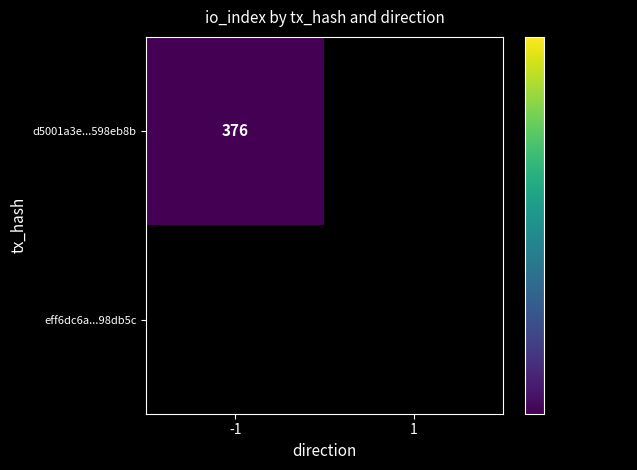

Reading left to right, transcribe all the data shown in this chart.

d5001a3e987fcb68750e27144be82faa598eb8b: 376	0
eff6dc6a34cc14f54004d1efff01086da98db5c: 0	0